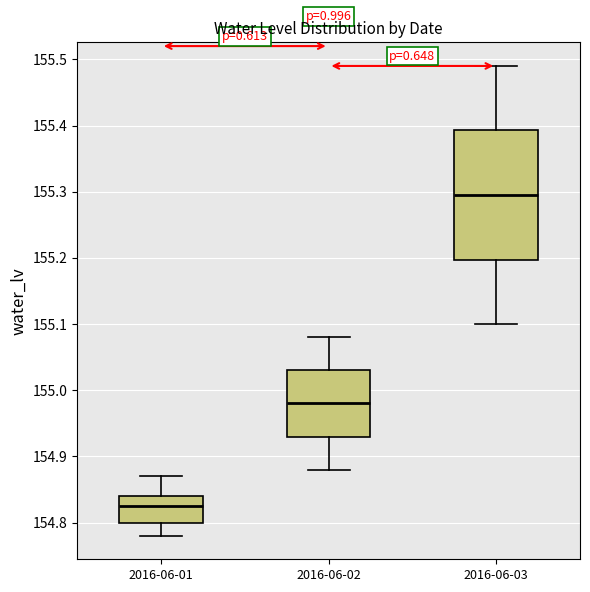

Which box has the lowest median line?

2016-06-01